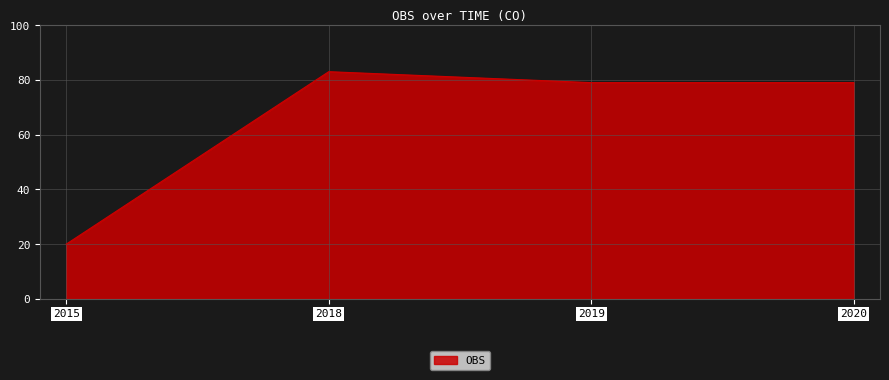

Approximately how many times larger is the value at 2019 compared to 2018?

1.0